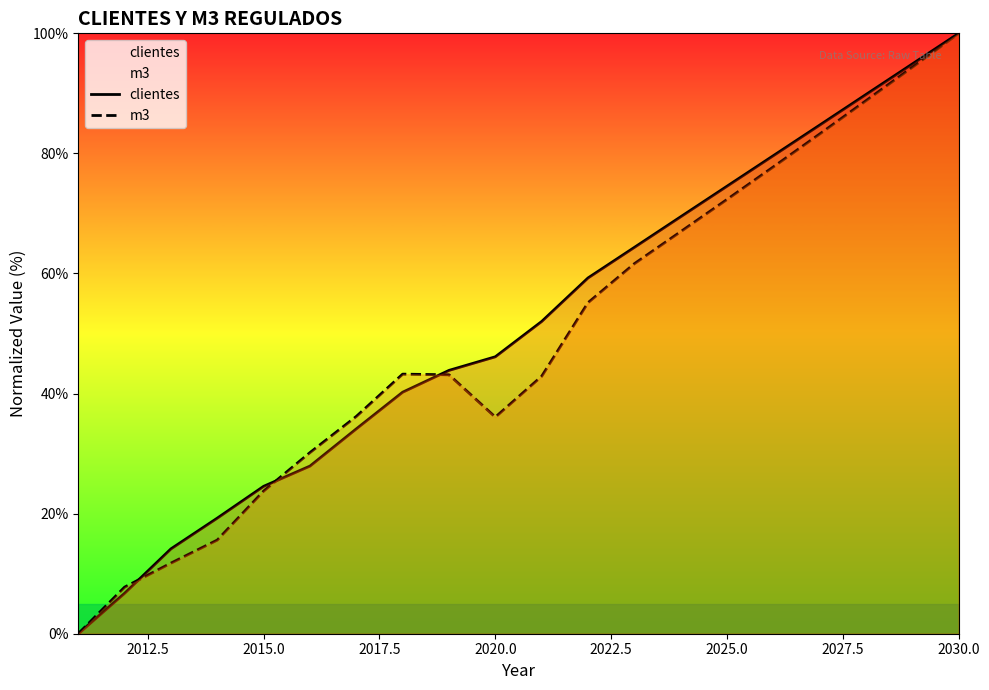

At which category does the chart reach its peak across all series?

2030.0